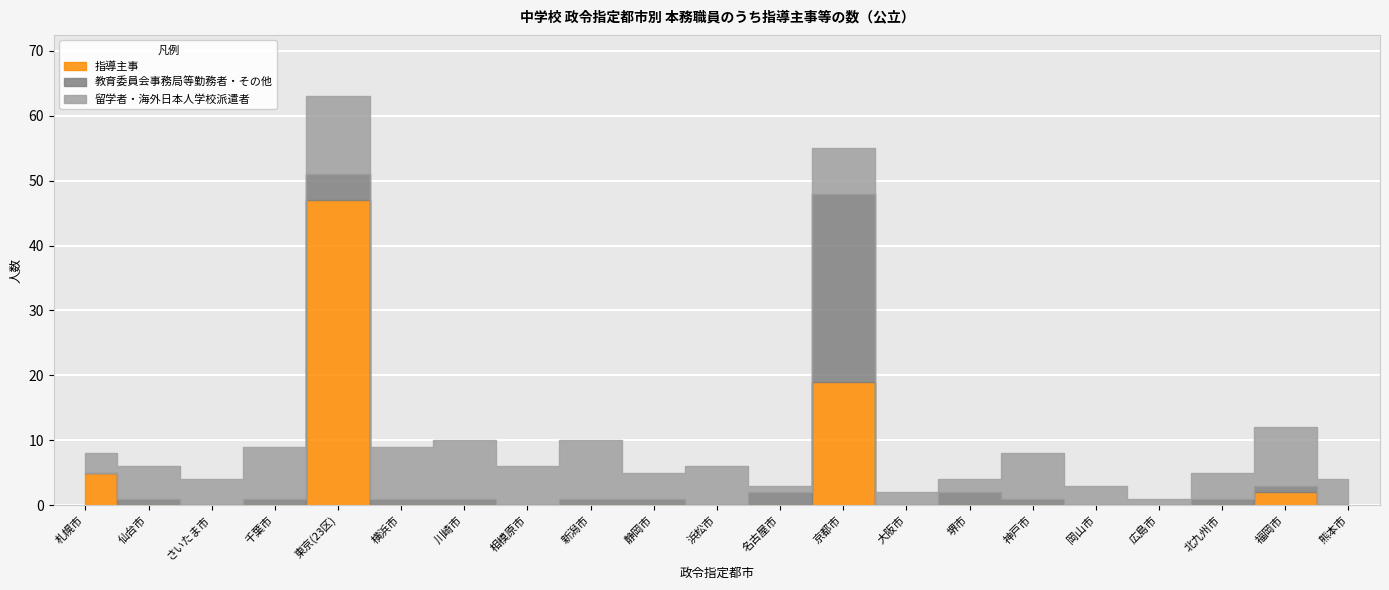

What position from the left is 新潟市?

9